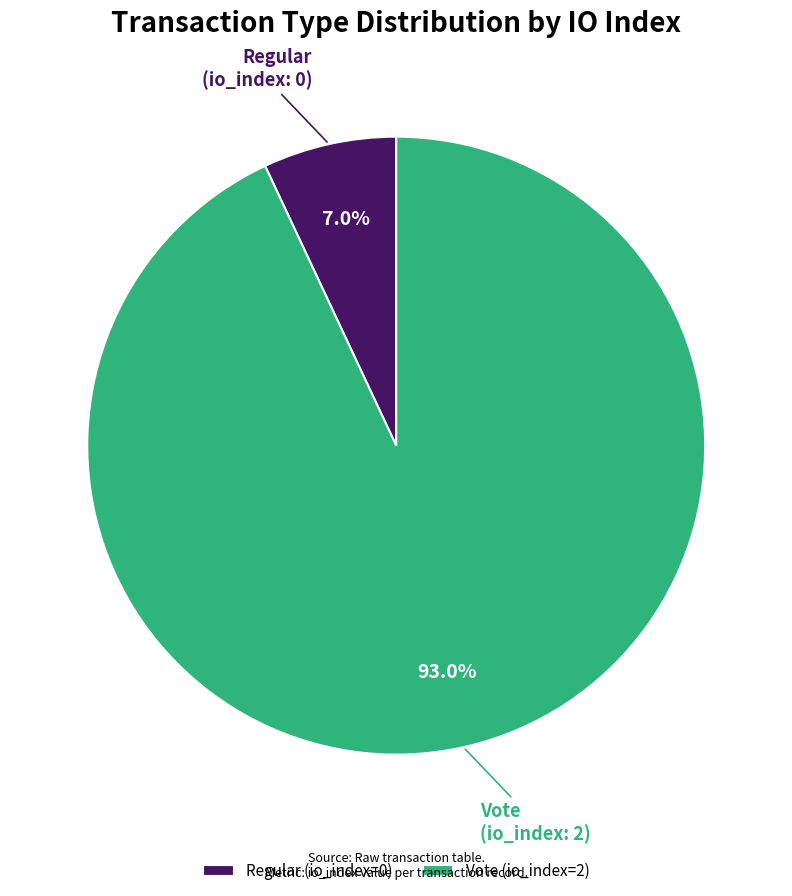

Which category has the biggest portion of the pie?

Vote (io_index=2)